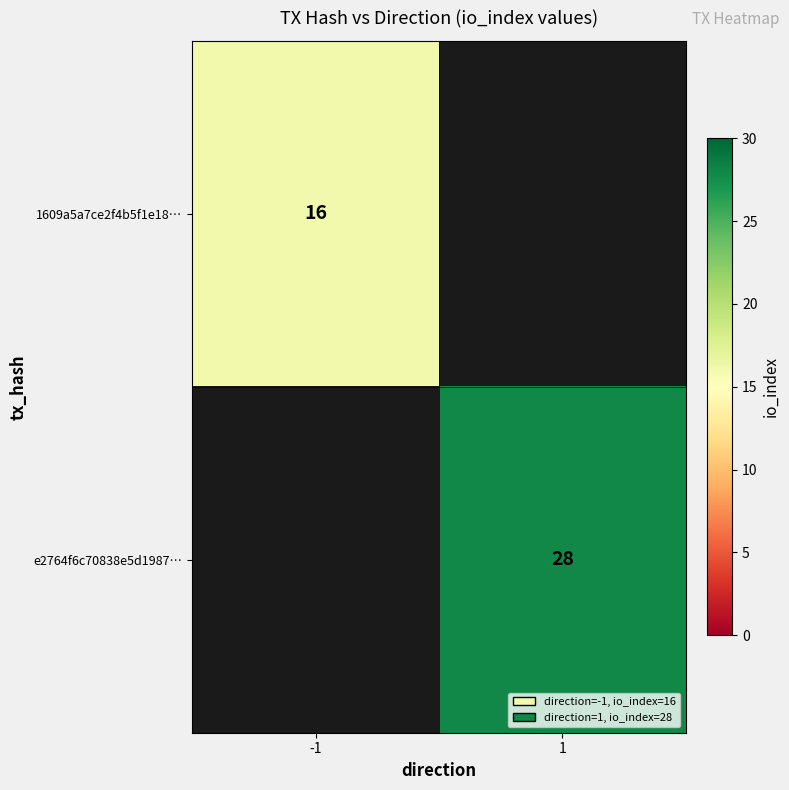

At how many categories does at least one series exceed 21?

1